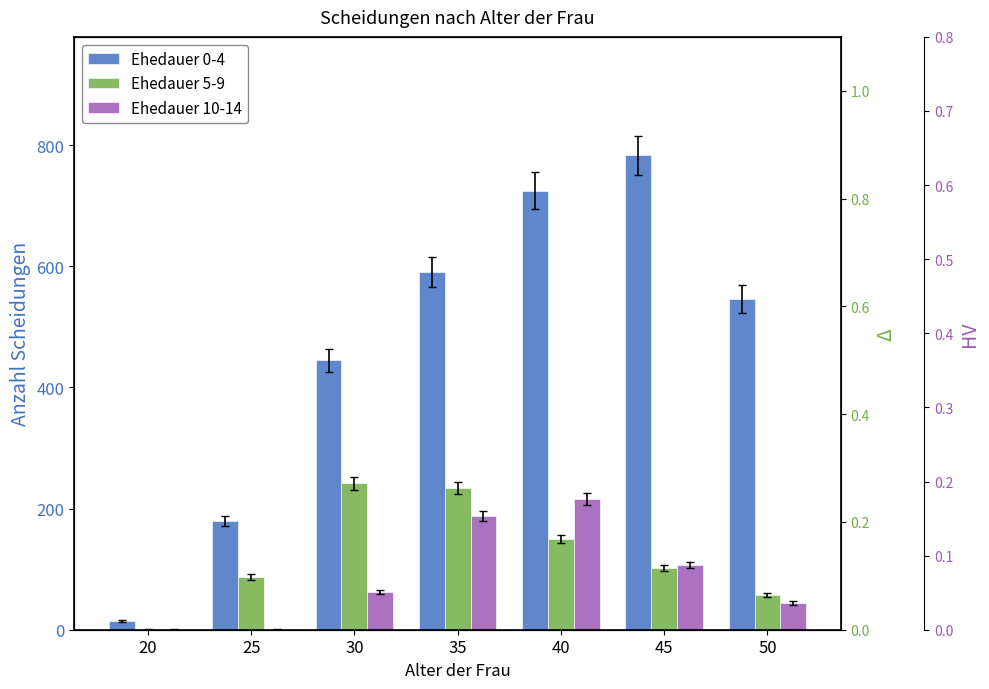

The Ehedauer 0-4 series shows 428 at 45. True or false?

False